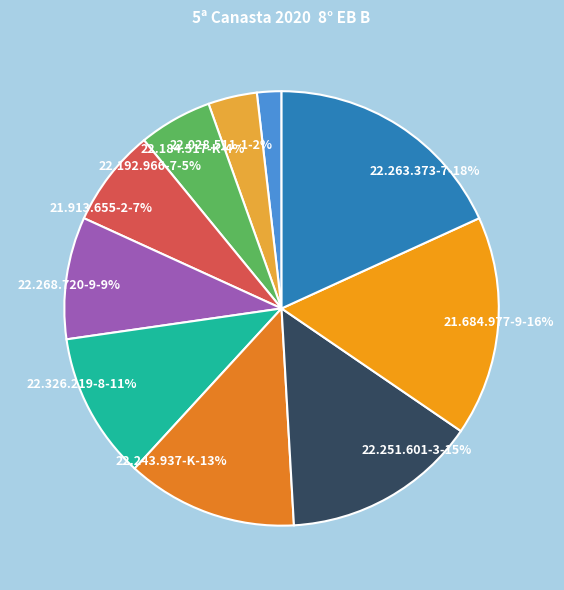

To the nearest percent, what is the combined percentage of 22.184.517-K and 22.326.219-8?

15%